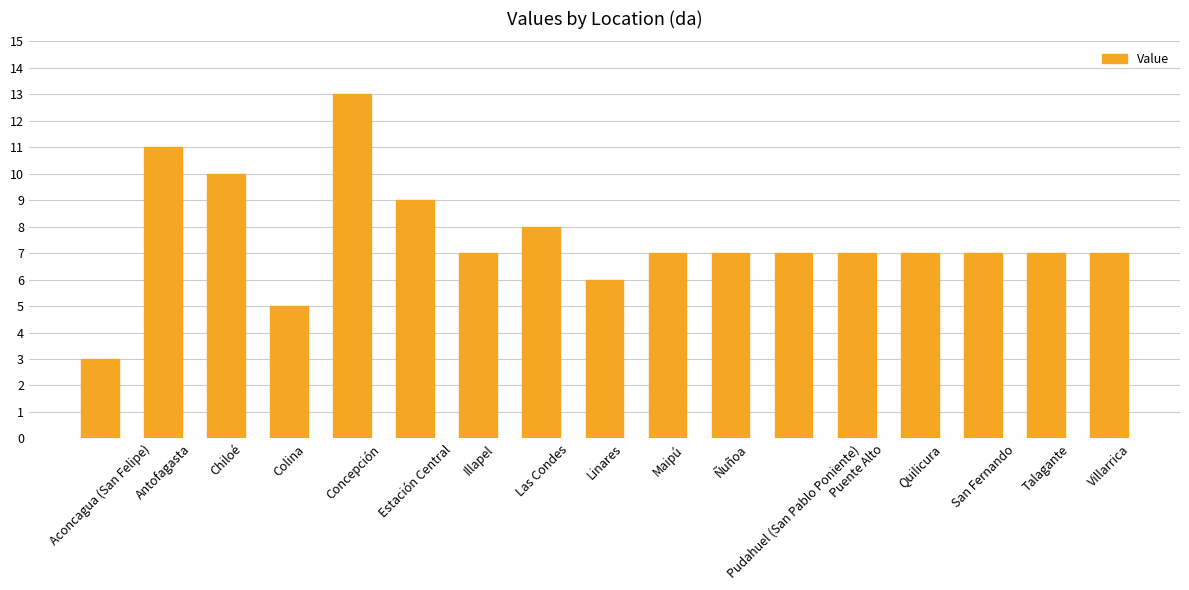

True or false: the data shows 15 at Estación Central.

False